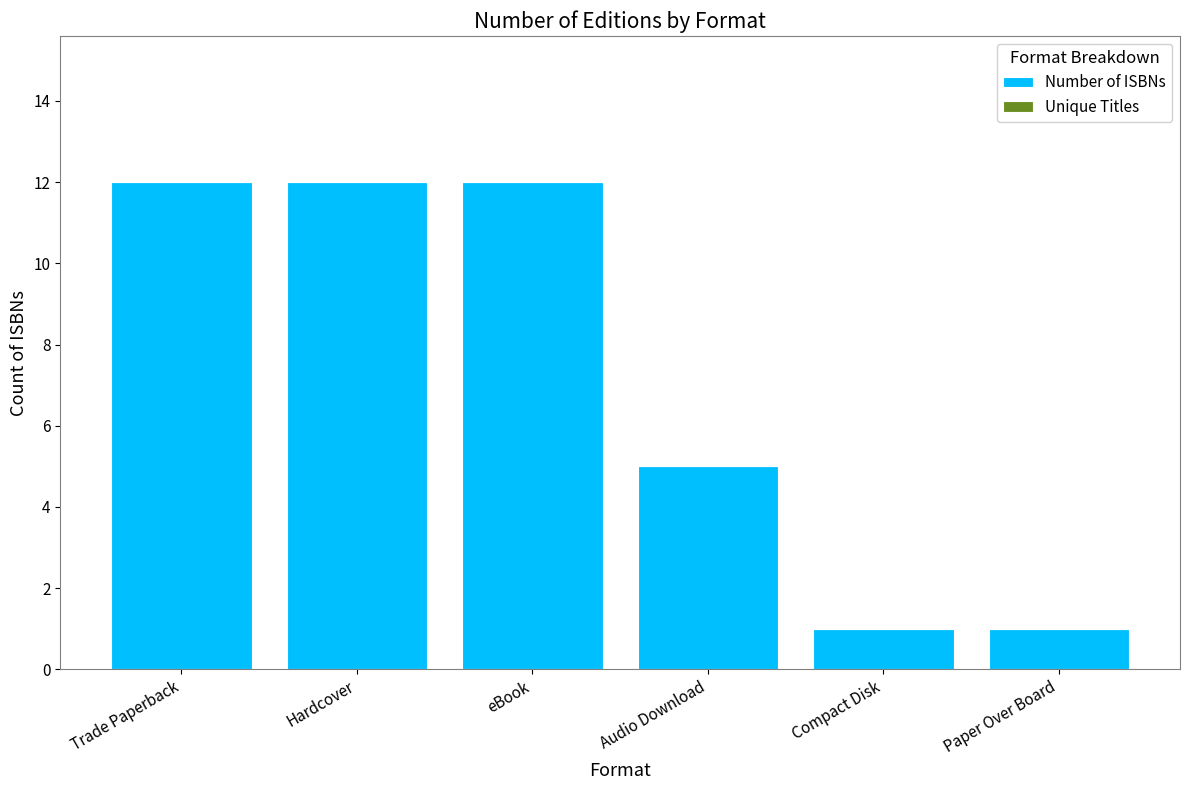

What is the difference between the maximum and minimum values?

11